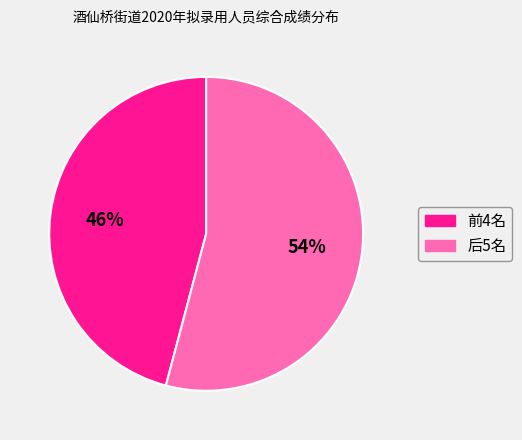

To the nearest percent, what is the difference between the largest and smallest slice percentages?

8%